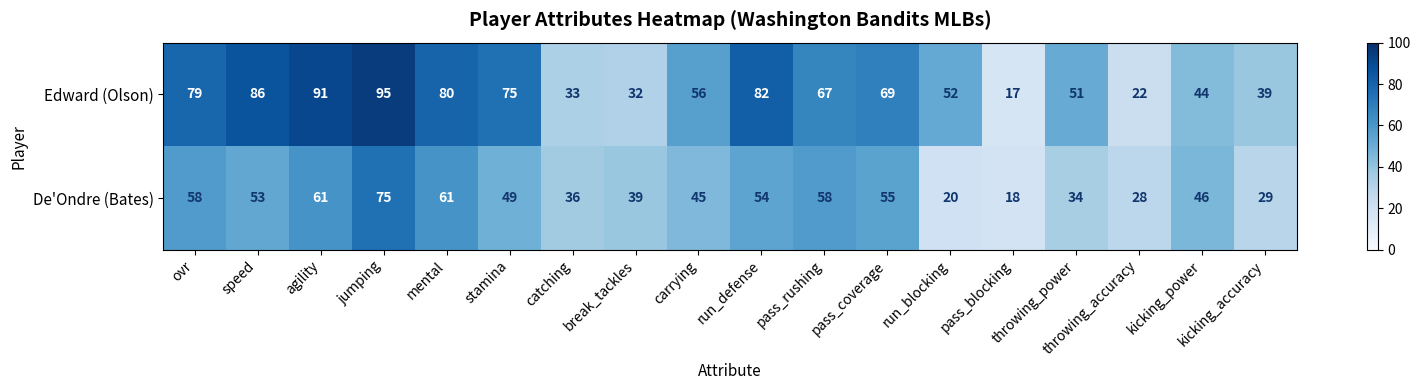

At which category does the chart reach its minimum across all series?

pass_blocking